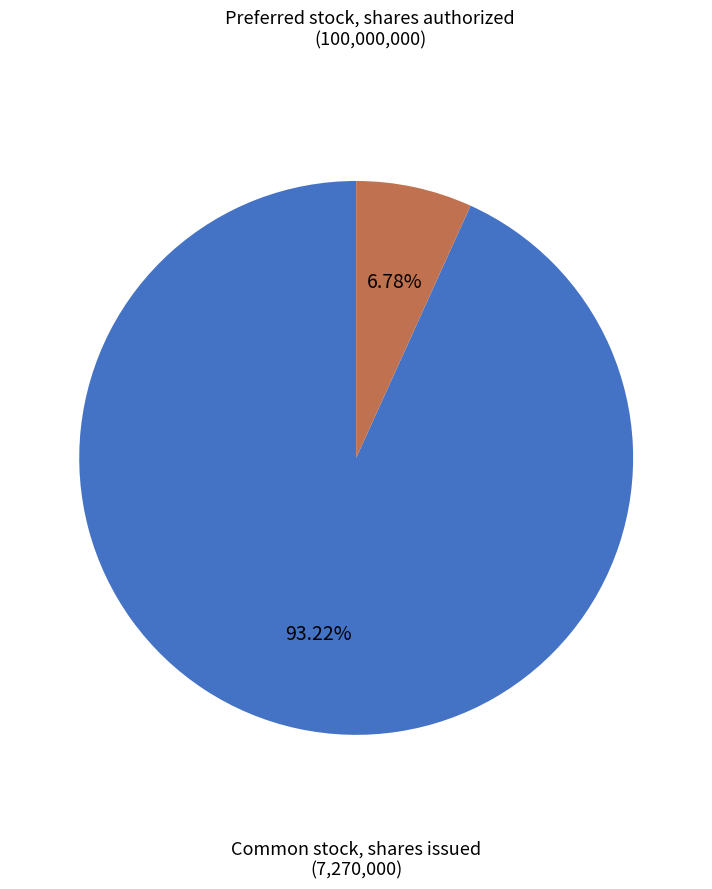

Is there any slice that represents more than half of the pie?

Yes